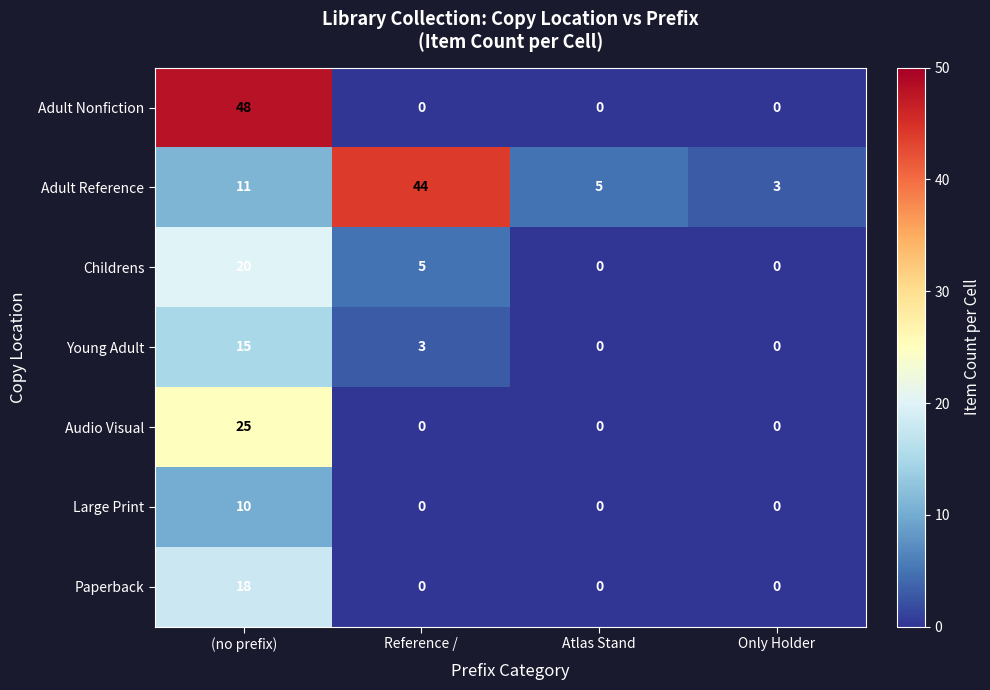

Is the value of Audio Visual at Only Holder greater than the value of Adult Reference at (no prefix)?

No